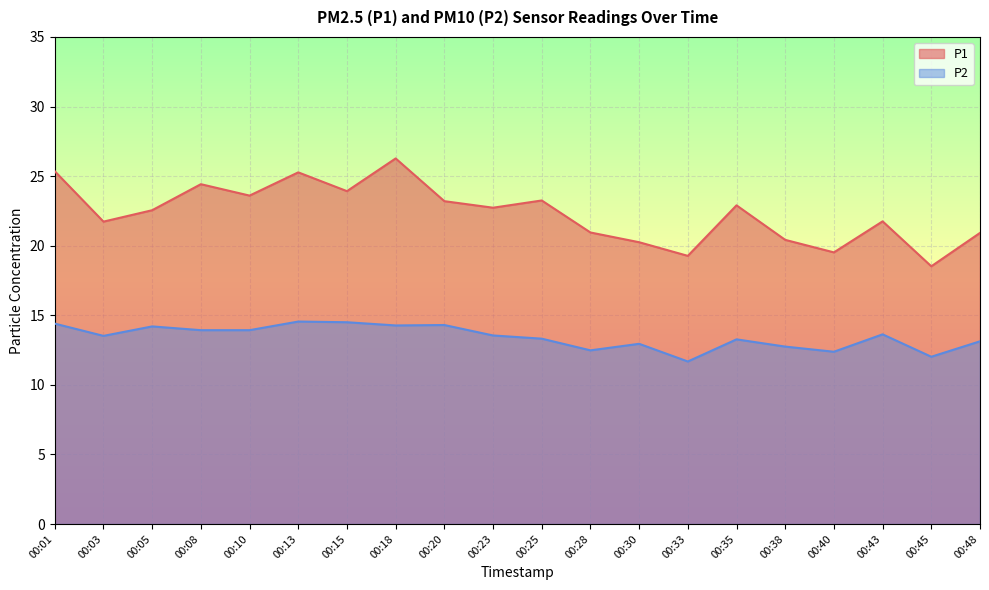

What are all the series names shown in the legend?

P1, P2